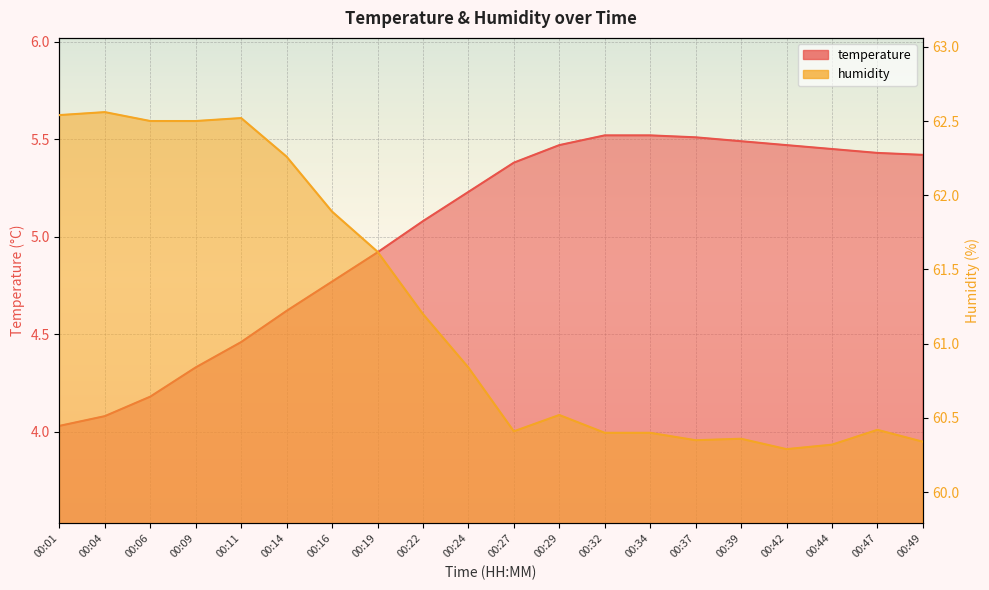

What is the difference between the humidity values at 00:39 and 00:01?

2.2